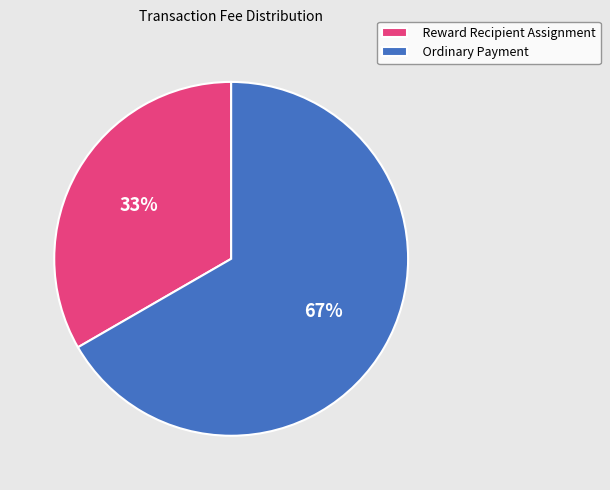

What percentage is the Reward Recipient Assignment slice, to the nearest percent?

33%